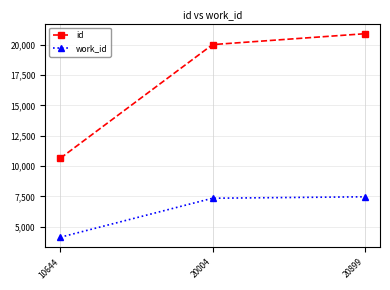

Which series has the widest spread of values?

id